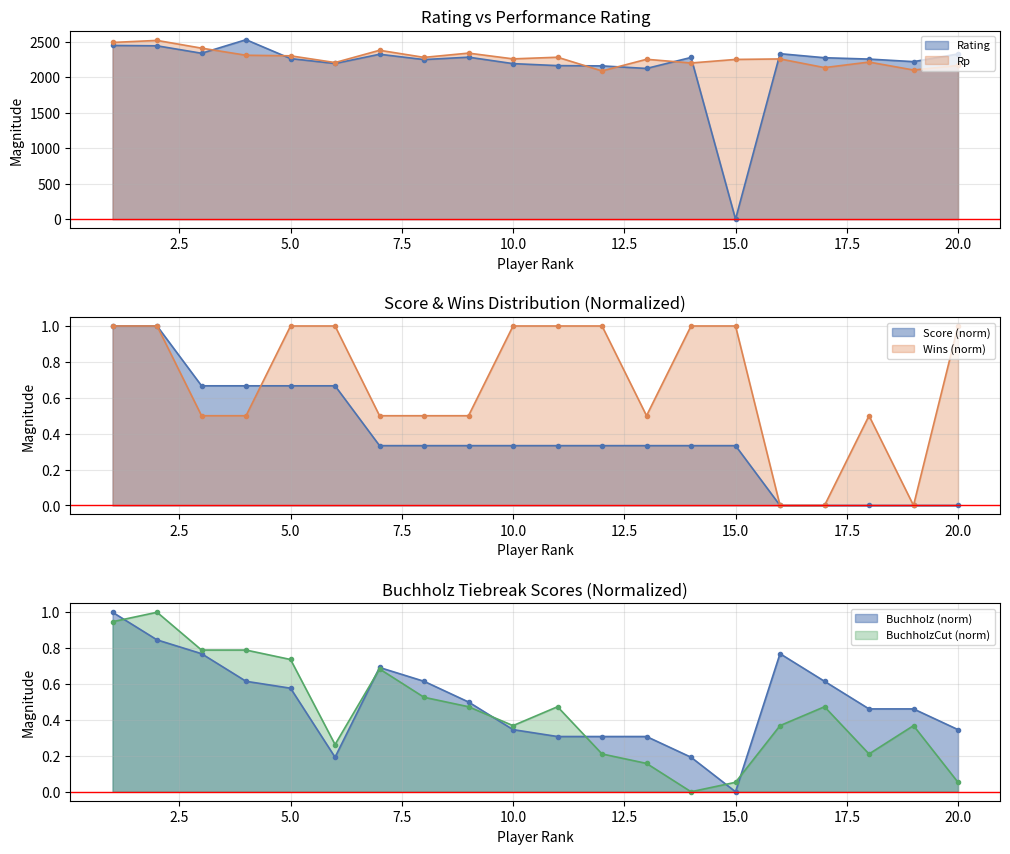

At 1, list the series in order from smallest to largest.

BuchholzCut, Score, Buchholz, Wins, Rating, Rp